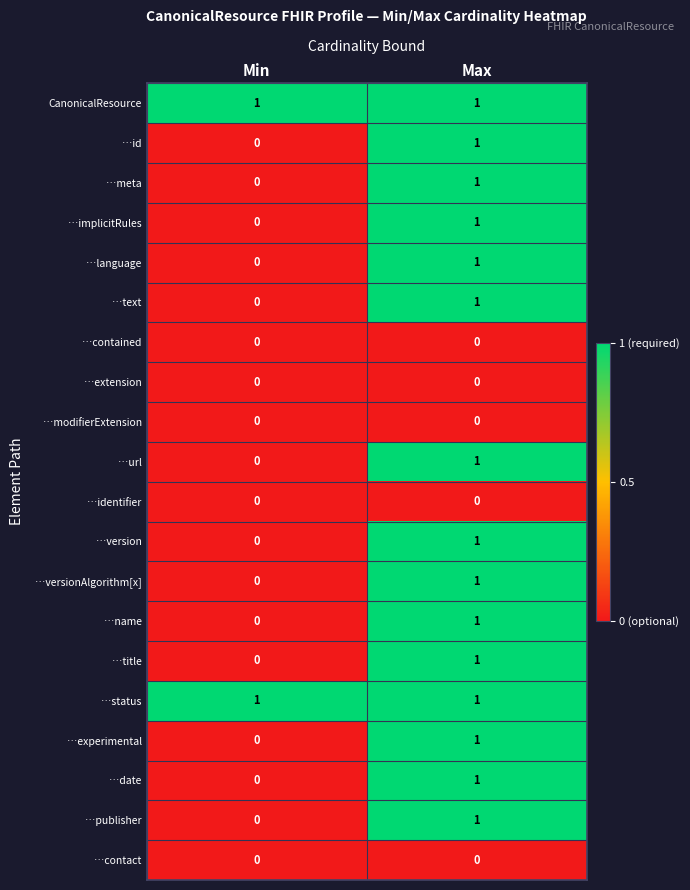

Is the value of …contact at Max greater than the value of …status at Min?

No